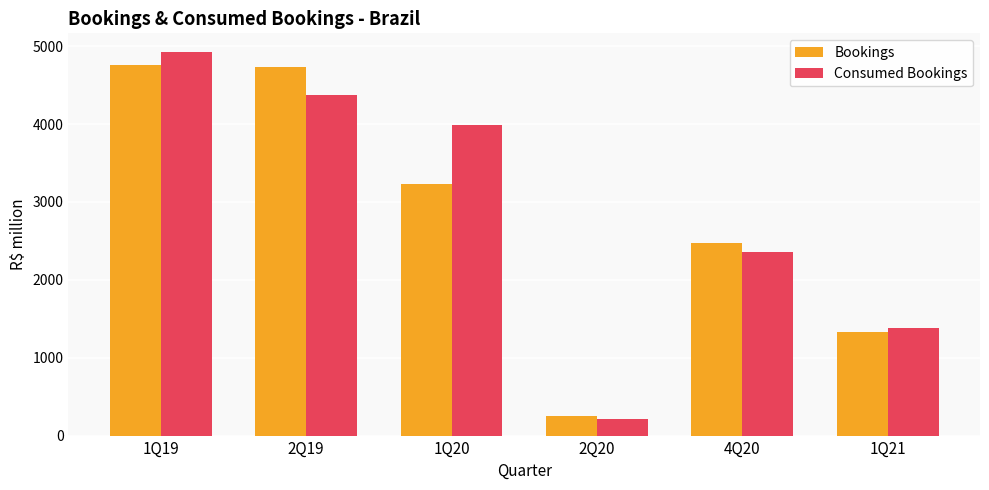

What is the value of the Consumed Bookings bar at the 6th from the left?

1380.7